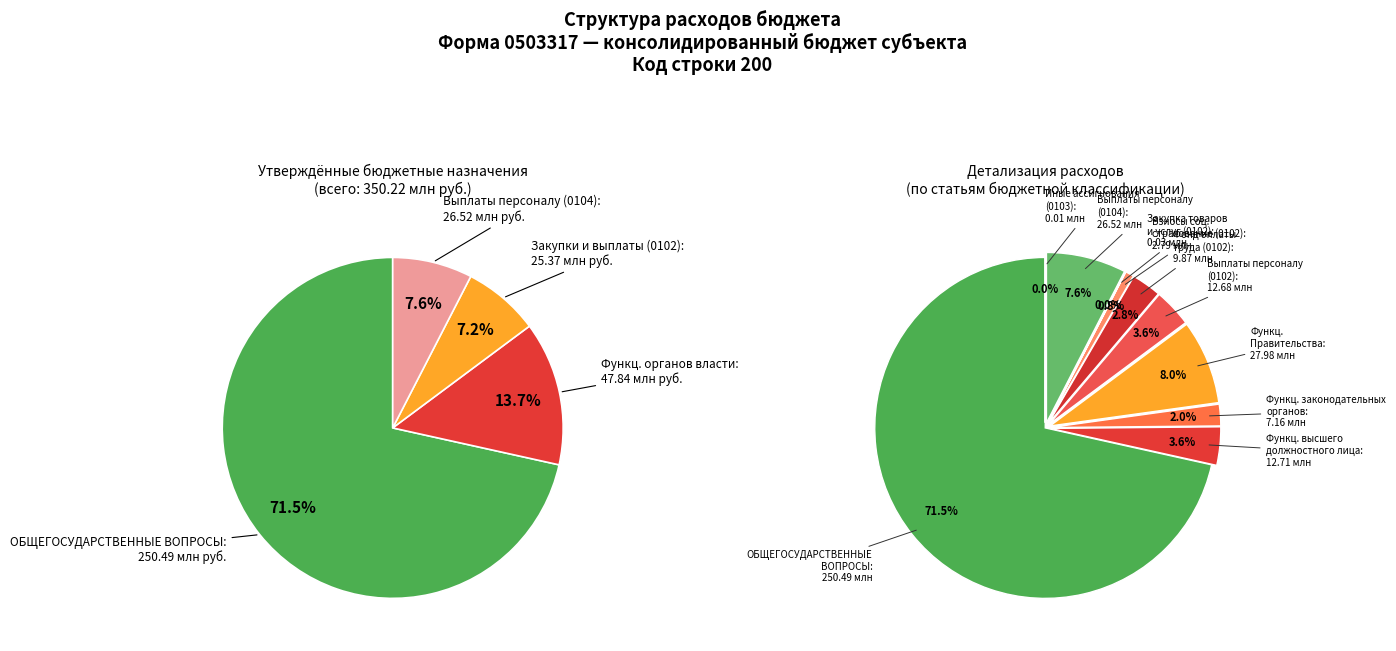

What percentage is NOT represented by Фонд оплаты труда (0102)?

97.2%